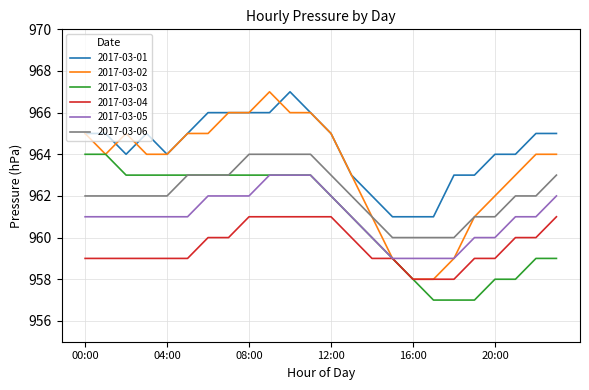

What is the greatest value displayed?

967